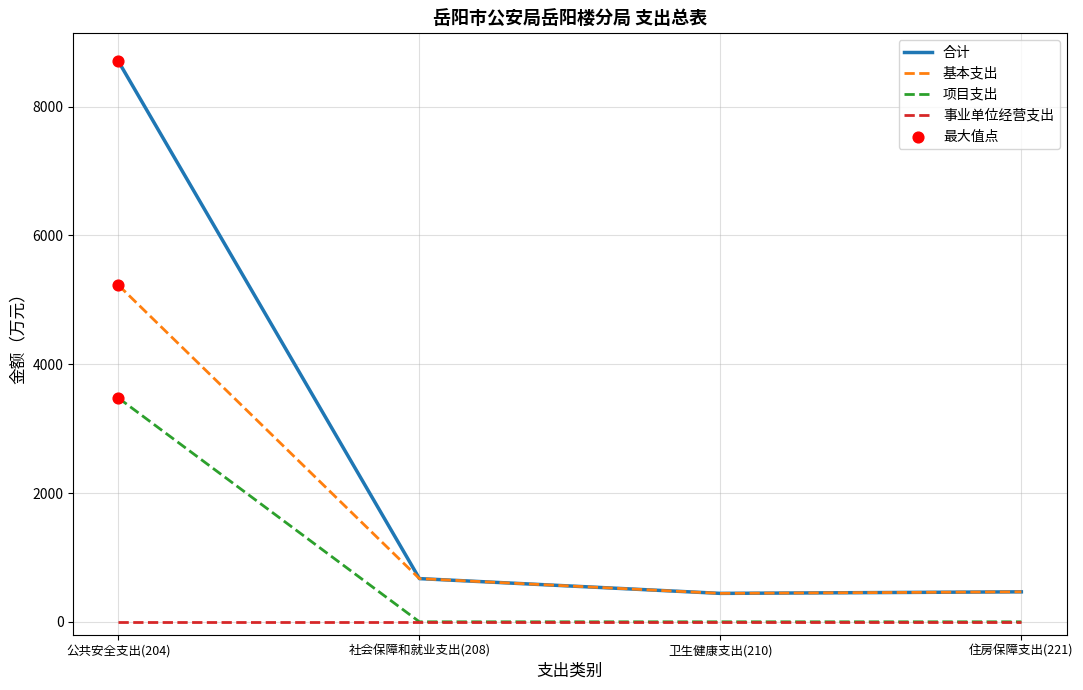

Which series has the largest range (max minus min)?

合计